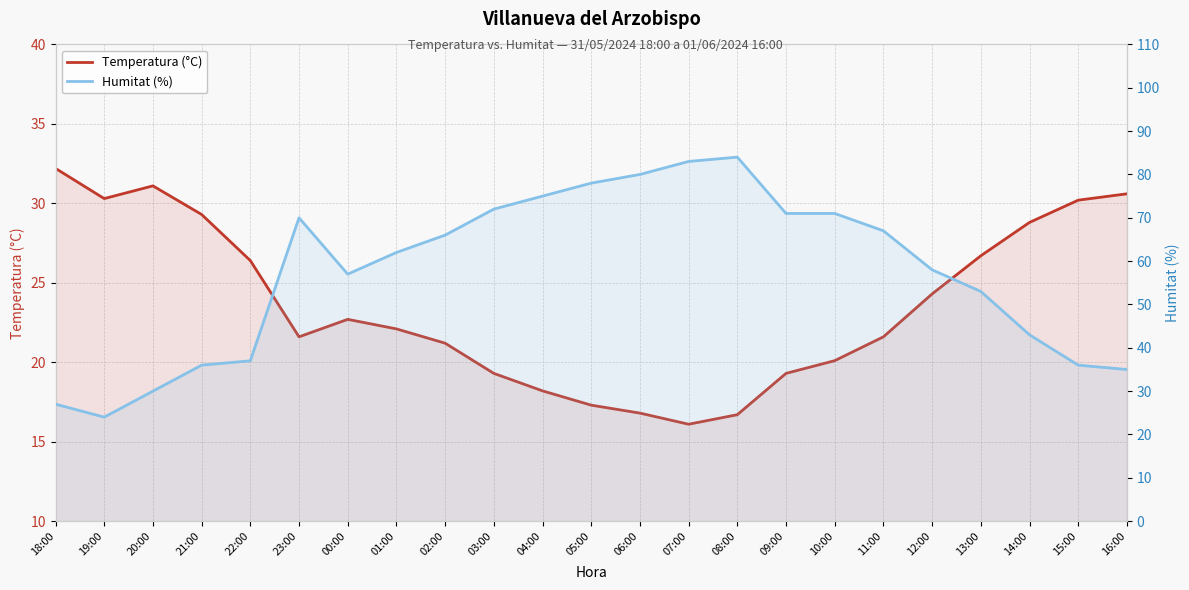

Reading left to right, list all the values displayed in this chart.

Temperatura (°C): 32.2	30.3	31.1	29.3	26.4	21.6	22.7	22.1	21.2	19.3	18.2	17.3	16.8	16.1	16.7	19.3	20.1	21.6	24.3	26.7	28.8	30.2	30.6
Humitat (%): 27.0	24.0	30.0	36.0	37.0	70.0	57.0	62.0	66.0	72.0	75.0	78.0	80.0	83.0	84.0	71.0	71.0	67.0	58.0	53.0	43.0	36.0	35.0